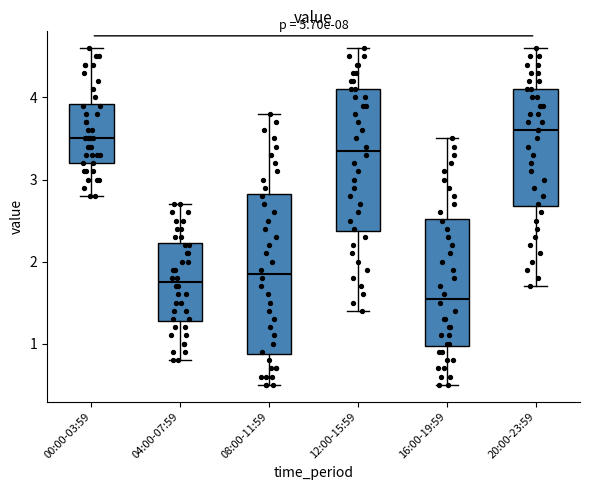

Which box's median line is the highest?

20:00-23:59